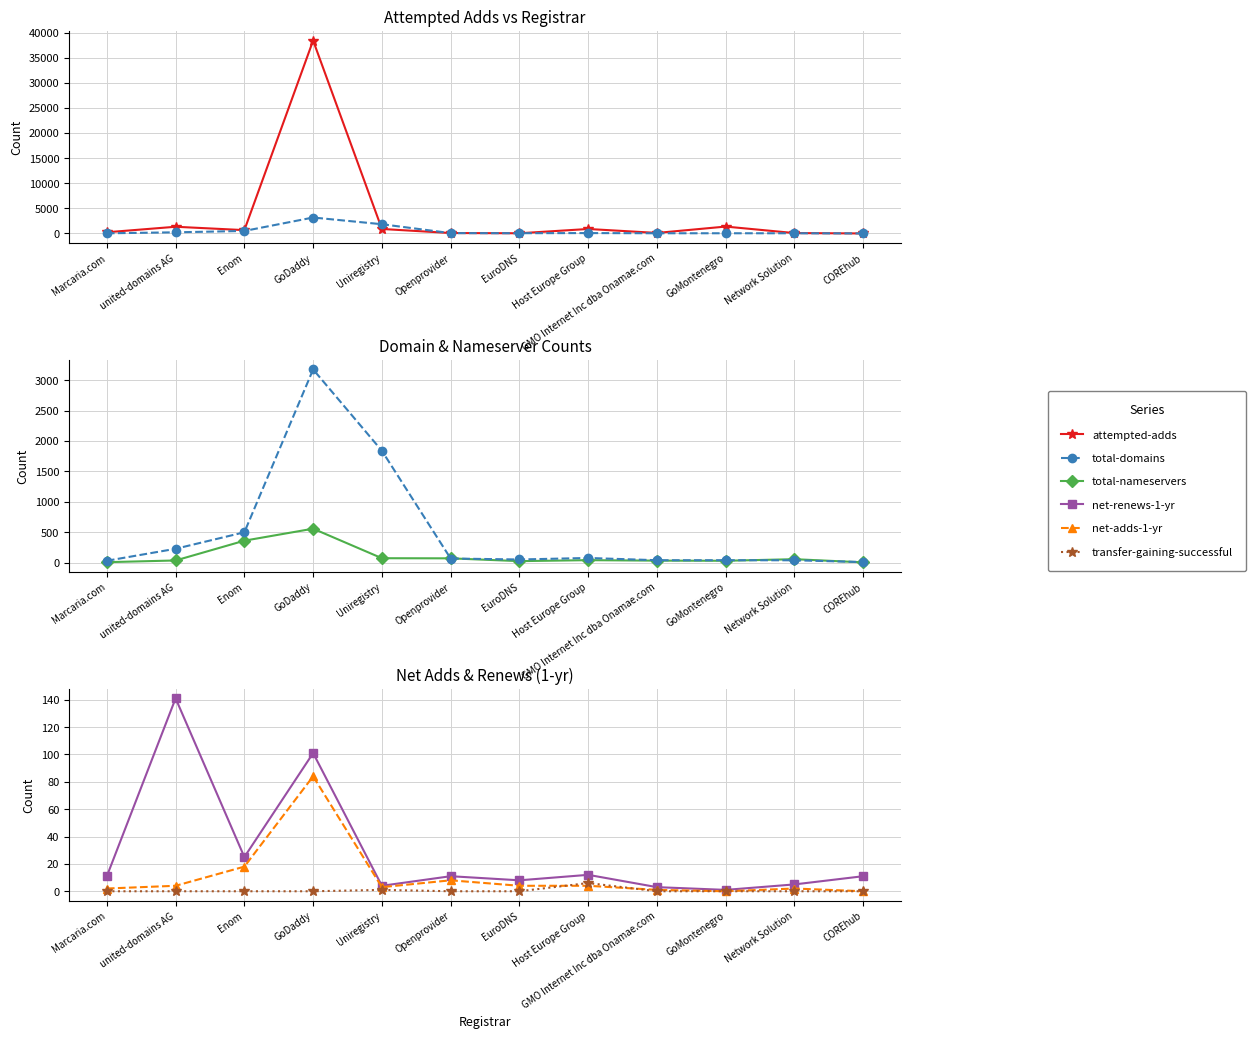

Reading right to left, extract all data points from this chart.

attempted-adds: COREhub=4	Network Solution=79	GoMontenegro=1374	GMO Internet Inc dba Onamae.com=108	Host Europe Group=893	EuroDNS=41	Openprovider=88	Uniregistry=898	GoDaddy=38405	Enom=666	united-domains AG=1337	Marcaria.com=240
total-domains: COREhub=12	Network Solution=41	GoMontenegro=42	GMO Internet Inc dba Onamae.com=42	Host Europe Group=79	EuroDNS=54	Openprovider=70	Uniregistry=1840	GoDaddy=3176	Enom=501	united-domains AG=230	Marcaria.com=33
total-nameservers: COREhub=7	Network Solution=59	GoMontenegro=33	GMO Internet Inc dba Onamae.com=35	Host Europe Group=43	EuroDNS=27	Openprovider=73	Uniregistry=75	GoDaddy=560	Enom=363	united-domains AG=38	Marcaria.com=10
net-renews-1-yr: COREhub=11	Network Solution=5	GoMontenegro=1	GMO Internet Inc dba Onamae.com=3	Host Europe Group=12	EuroDNS=8	Openprovider=11	Uniregistry=4	GoDaddy=101	Enom=25	united-domains AG=141	Marcaria.com=11
net-adds-1-yr: COREhub=0	Network Solution=2	GoMontenegro=0	GMO Internet Inc dba Onamae.com=1	Host Europe Group=4	EuroDNS=4	Openprovider=8	Uniregistry=3	GoDaddy=84	Enom=18	united-domains AG=4	Marcaria.com=2
transfer-gaining-successful: COREhub=0	Network Solution=0	GoMontenegro=0	GMO Internet Inc dba Onamae.com=0	Host Europe Group=6	EuroDNS=0	Openprovider=0	Uniregistry=1	GoDaddy=0	Enom=0	united-domains AG=0	Marcaria.com=0